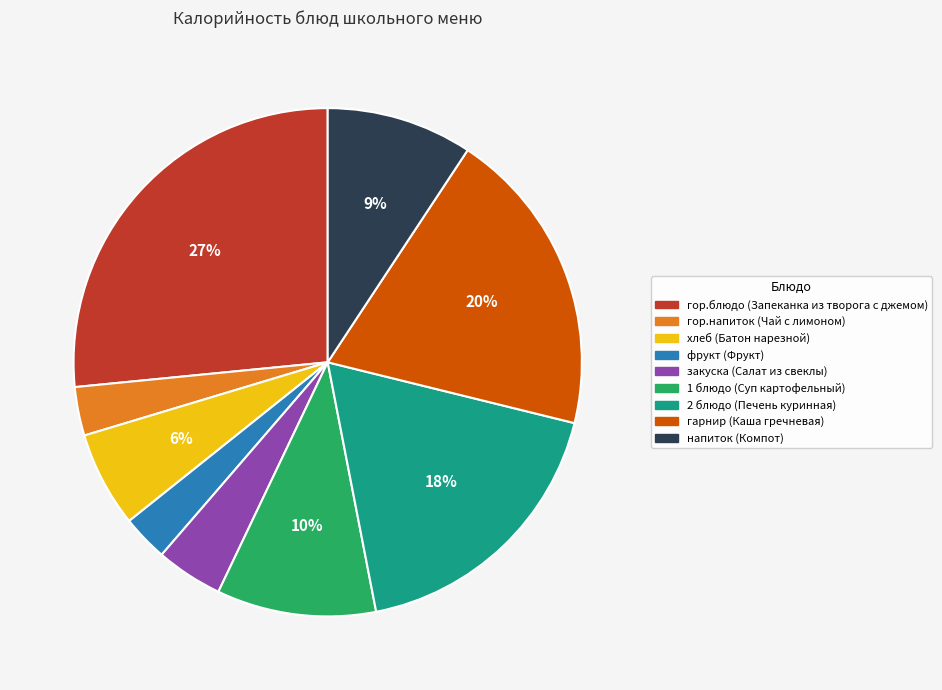

To the nearest percent, what portion does гор.напиток (Чай с лимоном) represent?

3%